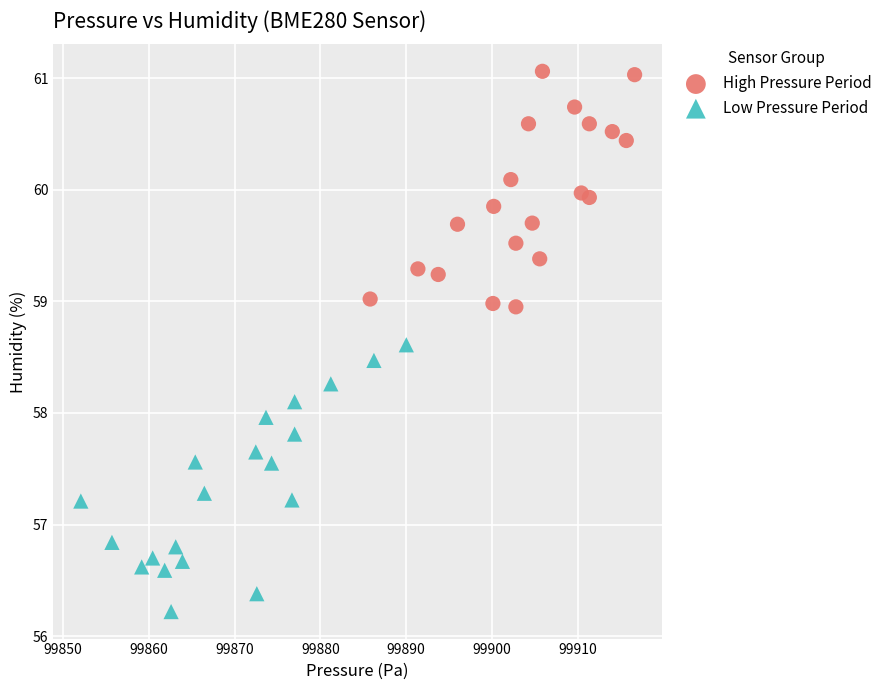

Which series has the widest spread of Y values?

Low Pressure Period